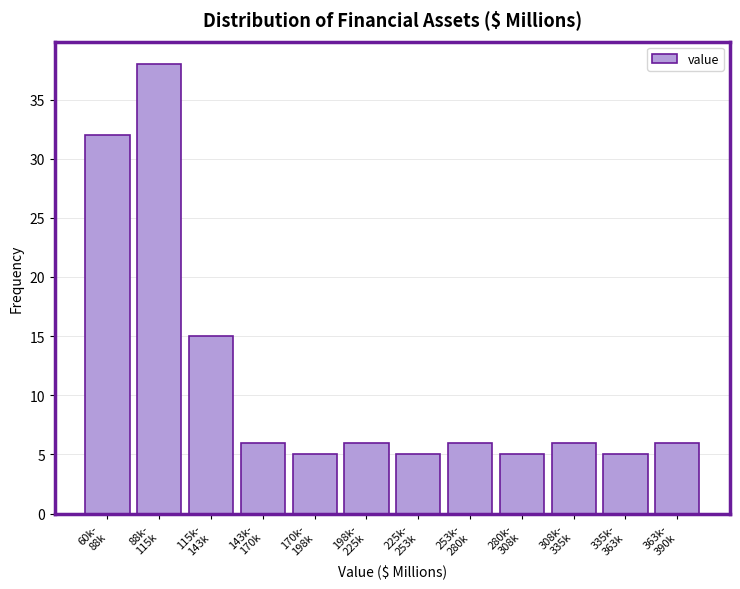

Reading left to right, extract all data points from this chart.

32	38	15	6	5	6	5	6	5	6	5	6